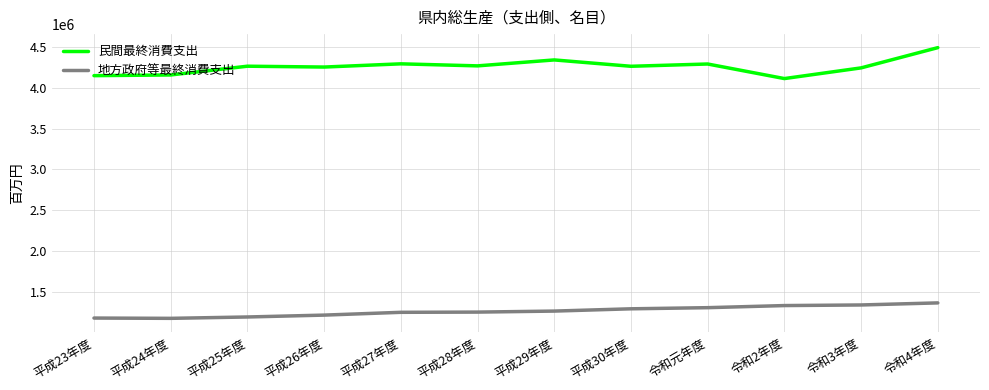

What is the spread (max minus min) of values at 平成25年度?

3073809